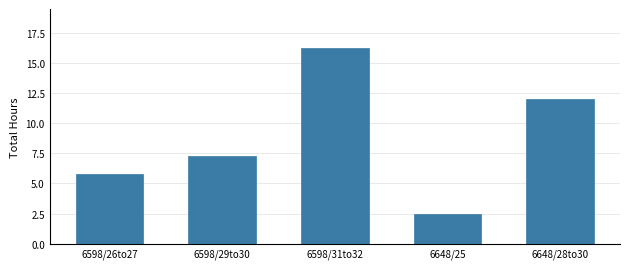

Which label corresponds to the smallest value in the chart?

6648/25